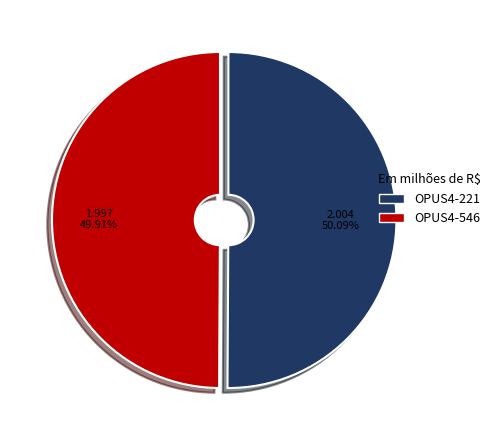

Is there any slice that represents more than half of the pie?

Yes